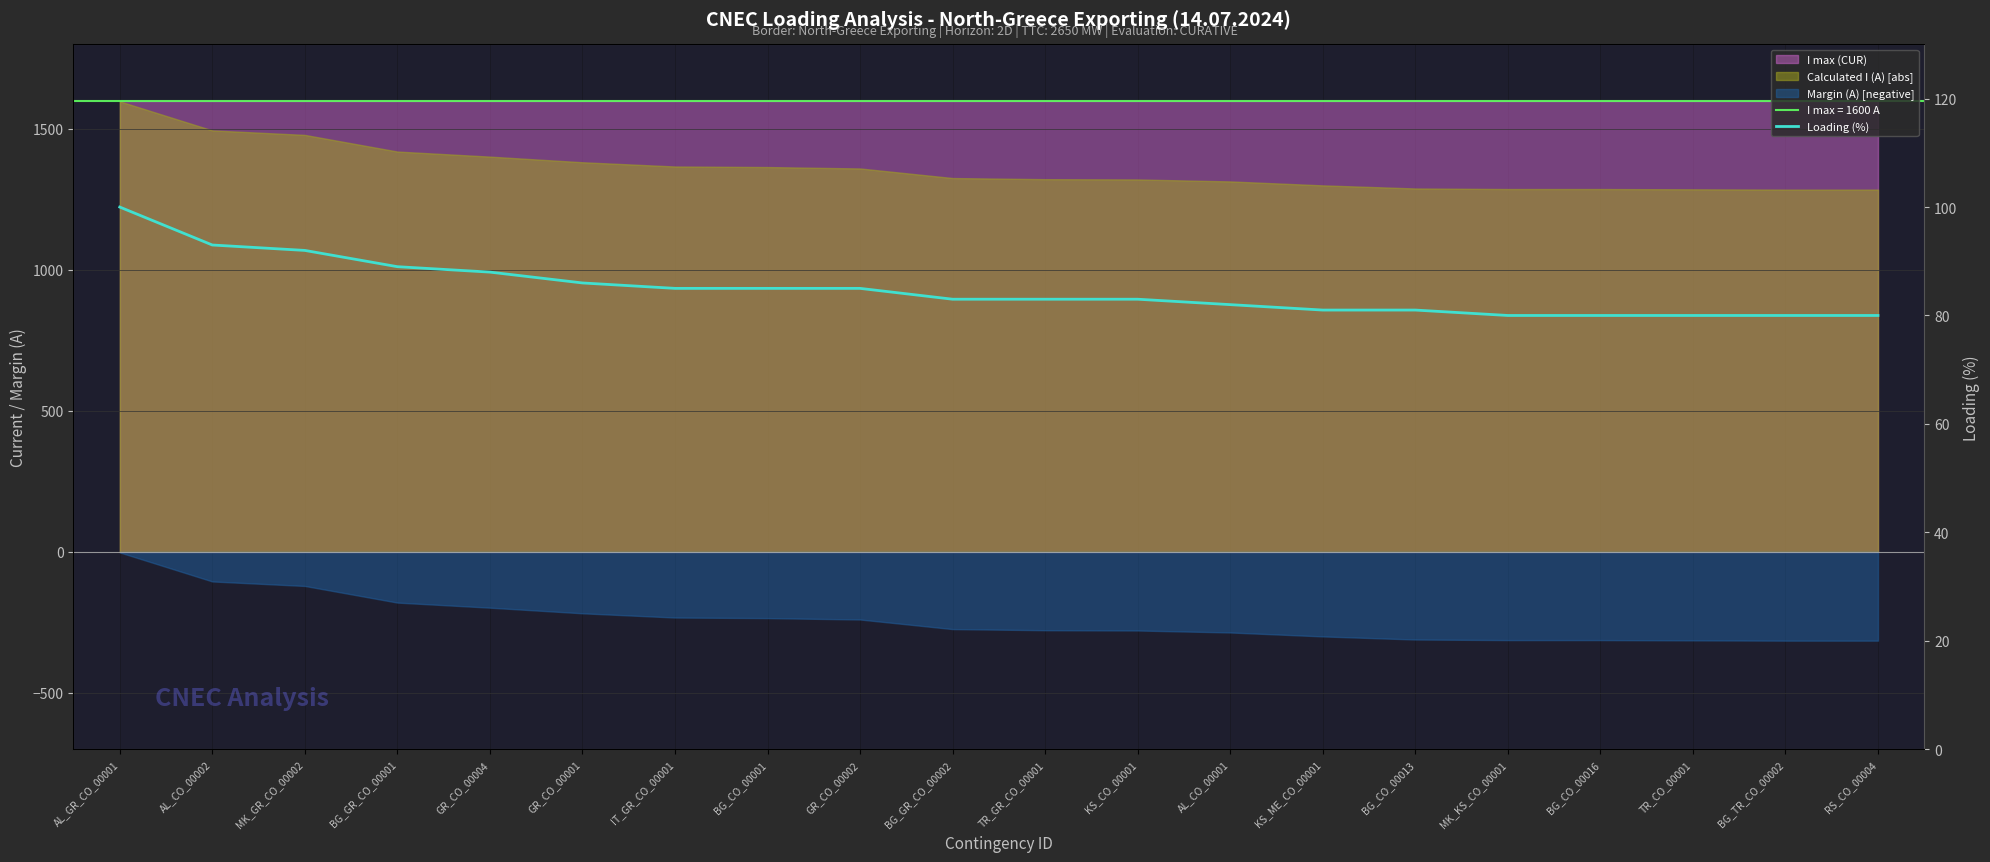

Count the number of categories in the chart.

20